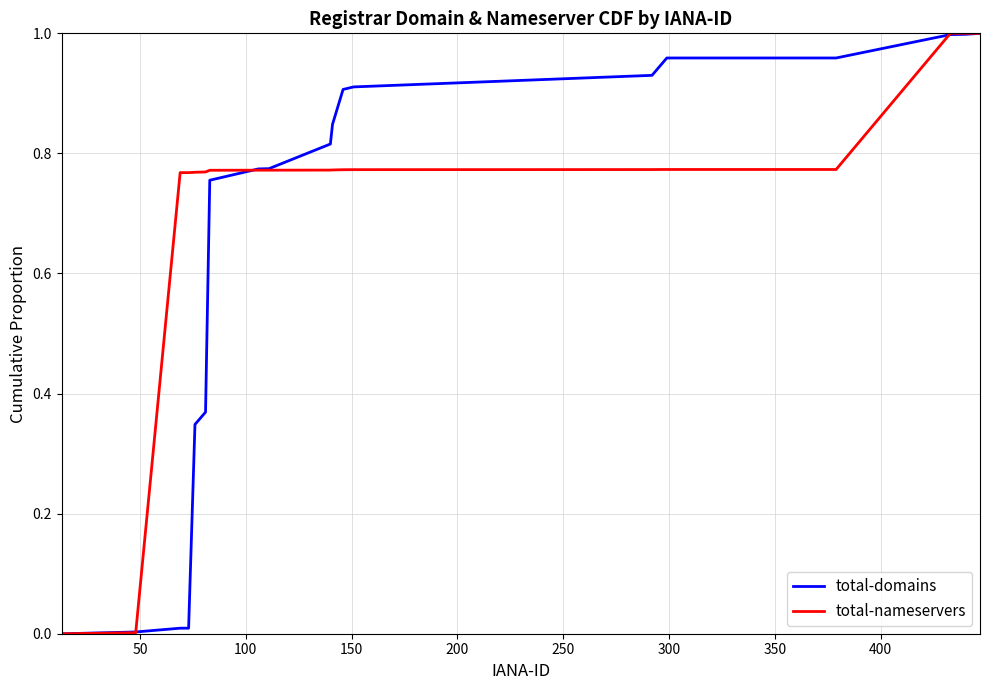

Which series has the largest total across all categories?

total-nameservers